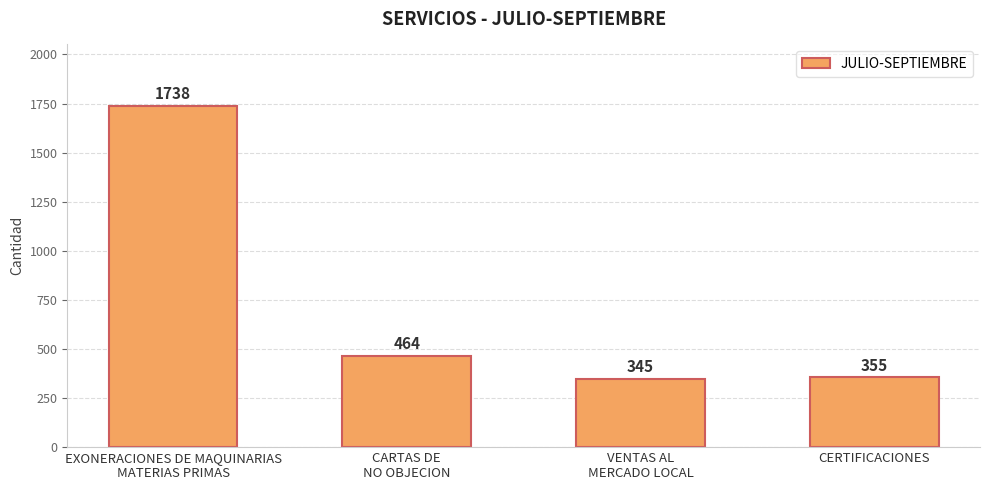

What is the maximum value shown in the chart?

1738